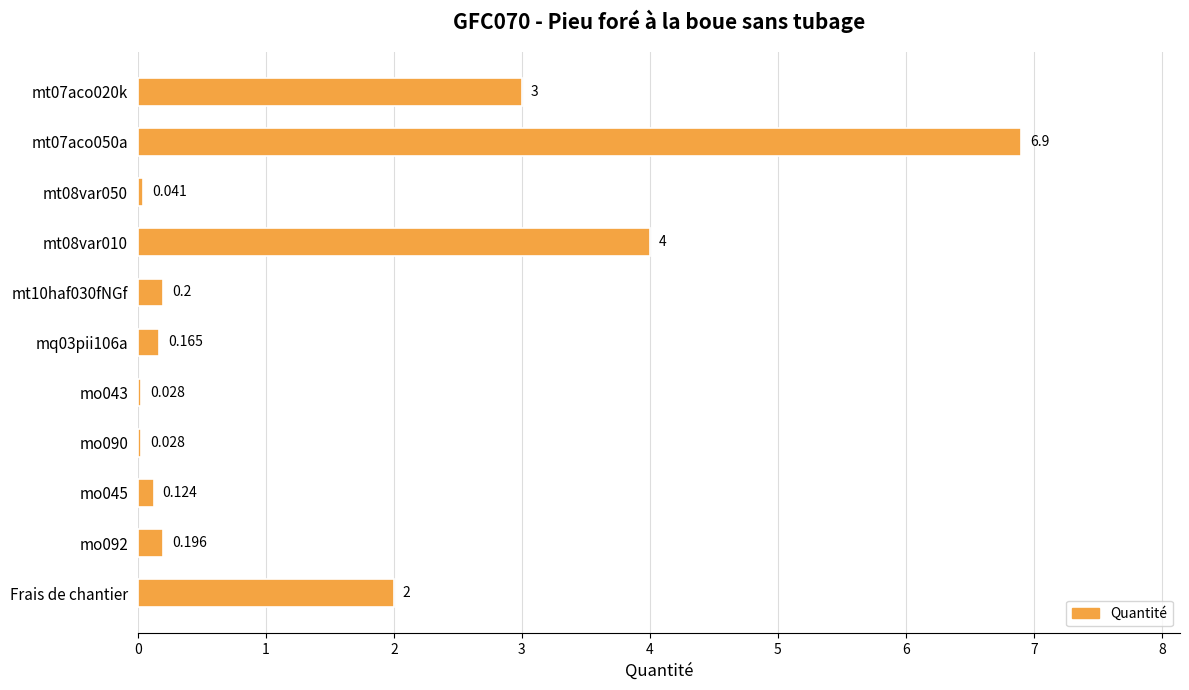

What is the label of the 11th bar from the top?

Frais de chantier